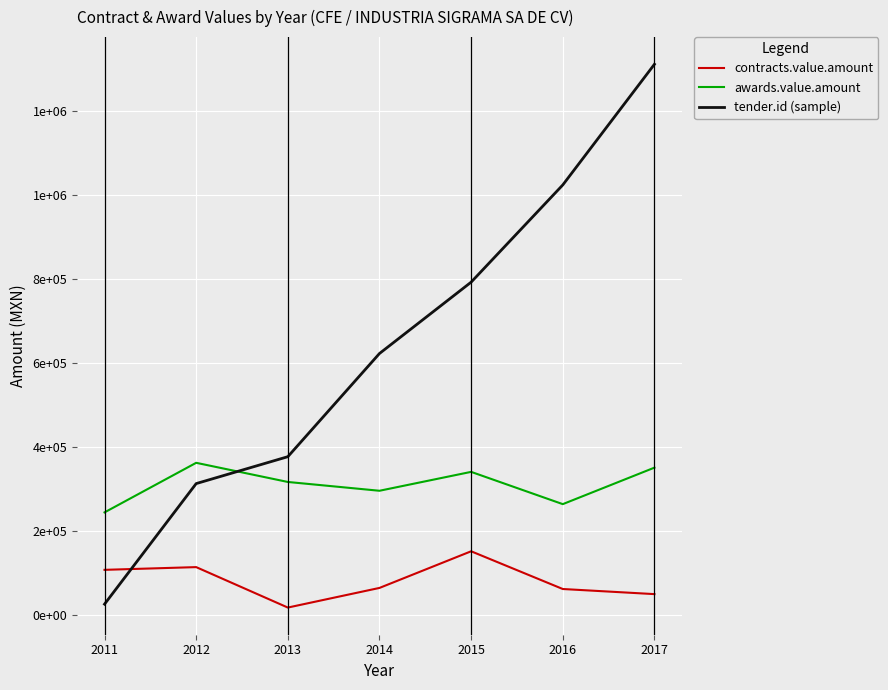

Is the value of awards.value.amount at 2016 greater than the value of tender.id (sample) at 2015?

No